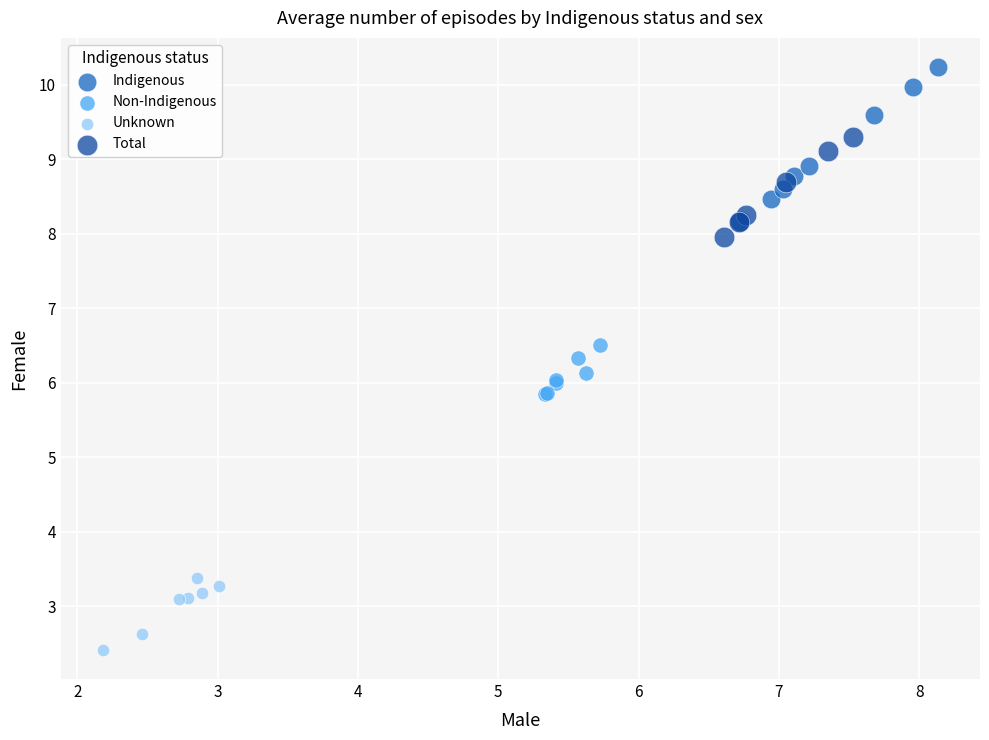

Which series reaches the maximum Y coordinate?

Indigenous